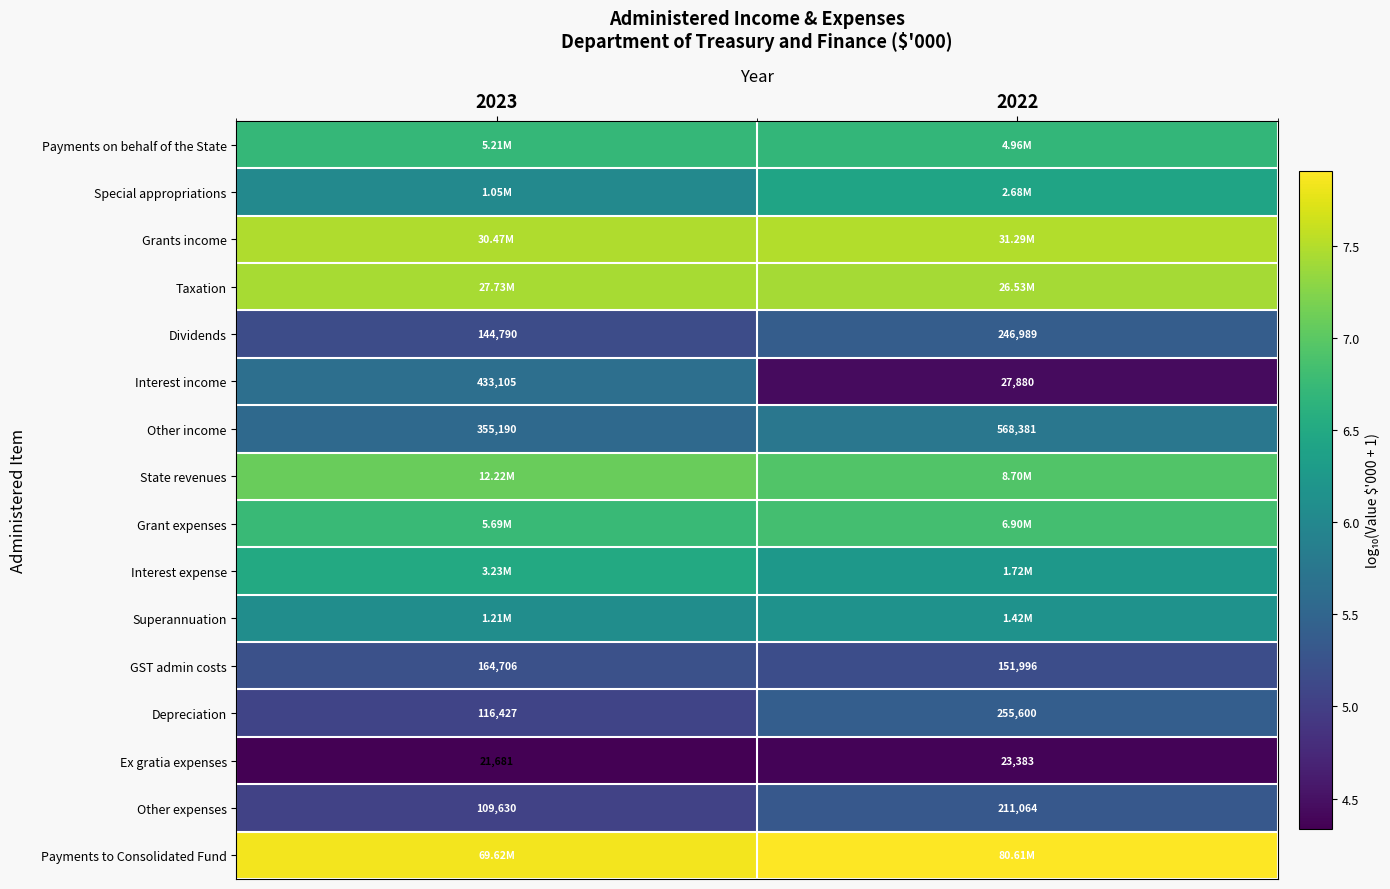

What is the difference between the highest and lowest values at 2023?

3.5